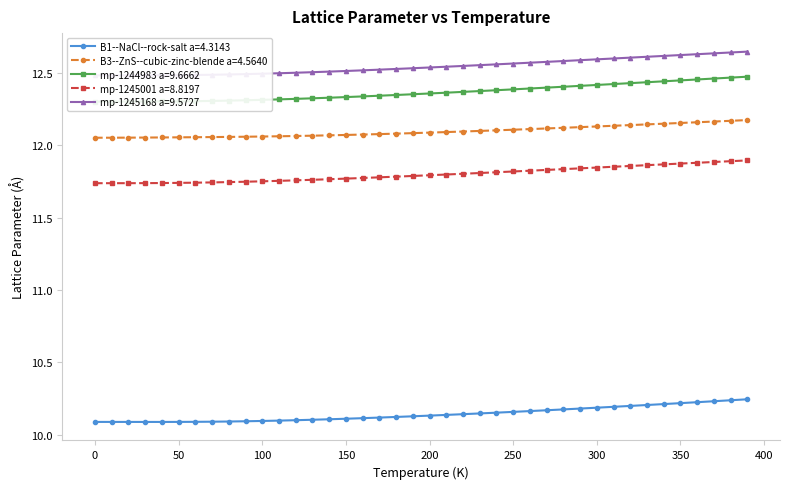

Which series has the largest total across all categories?

mp-1245168 a=9.5727